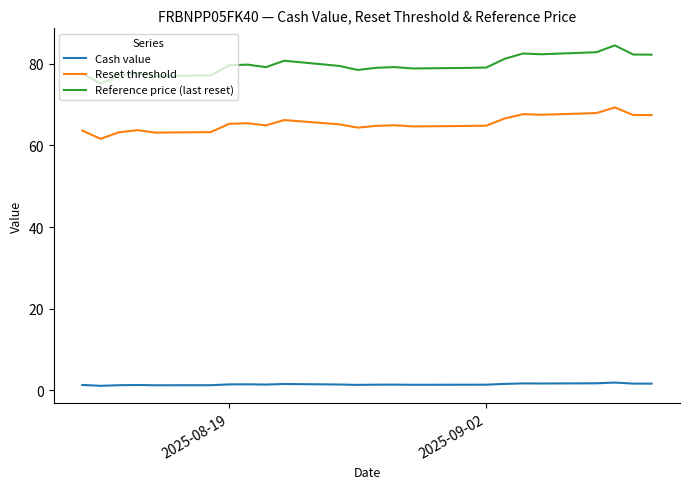

How many series are shown in this chart?

3